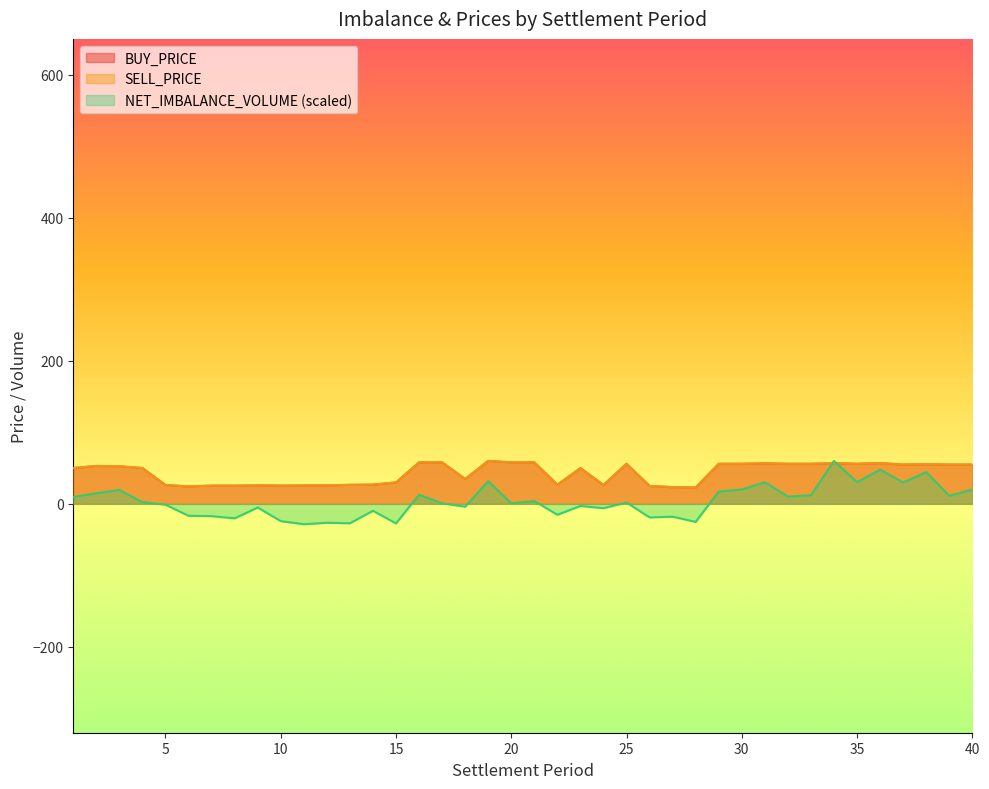

What is the sum of the NET_IMBALANCE_VOLUME values at 12 and 16?

-13.8